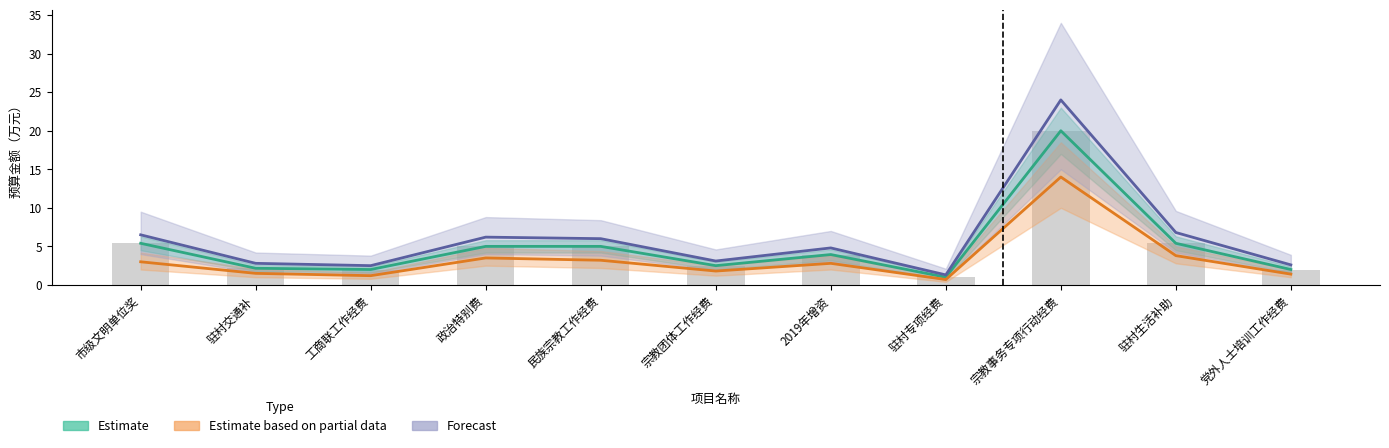

What position from the right is 民族宗教工作经费?

7